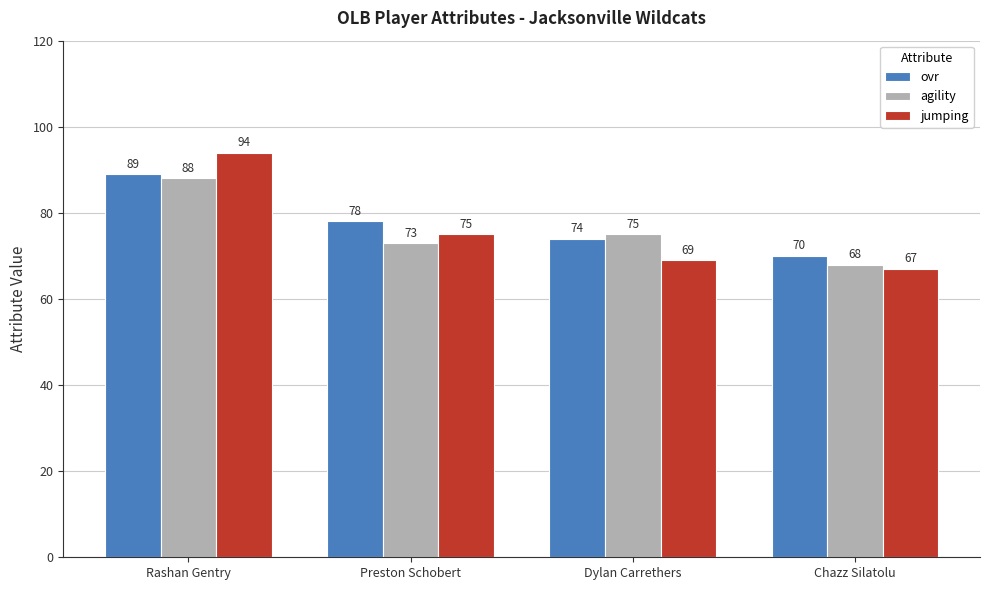

Reading left to right, list all the values displayed in this chart.

ovr: Rashan Gentry=89	Preston Schobert=78	Dylan Carrethers=74	Chazz Silatolu=70
agility: Rashan Gentry=88	Preston Schobert=73	Dylan Carrethers=75	Chazz Silatolu=68
jumping: Rashan Gentry=94	Preston Schobert=75	Dylan Carrethers=69	Chazz Silatolu=67